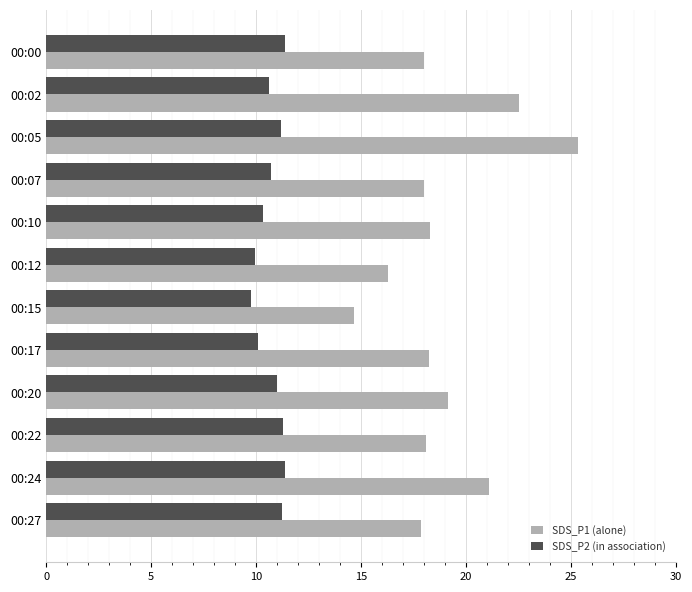

What is the difference between the highest and lowest values at 00:17?

8.1